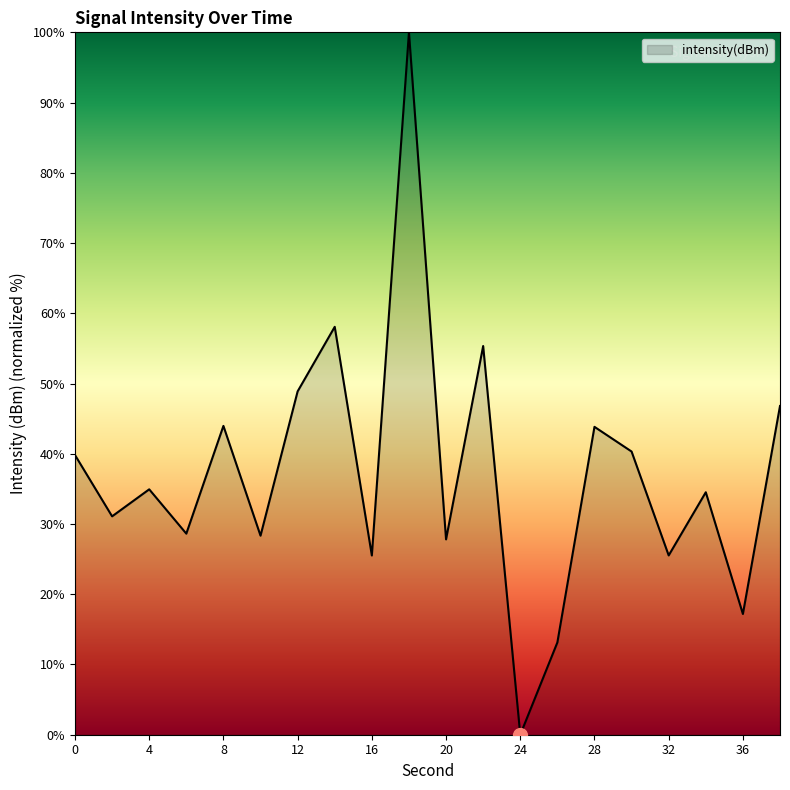

What is the greatest value displayed?

100.0